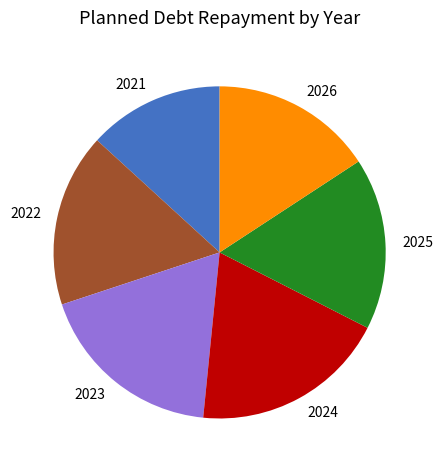

Do 2024 and 2025 together represent more than half of the pie?

No